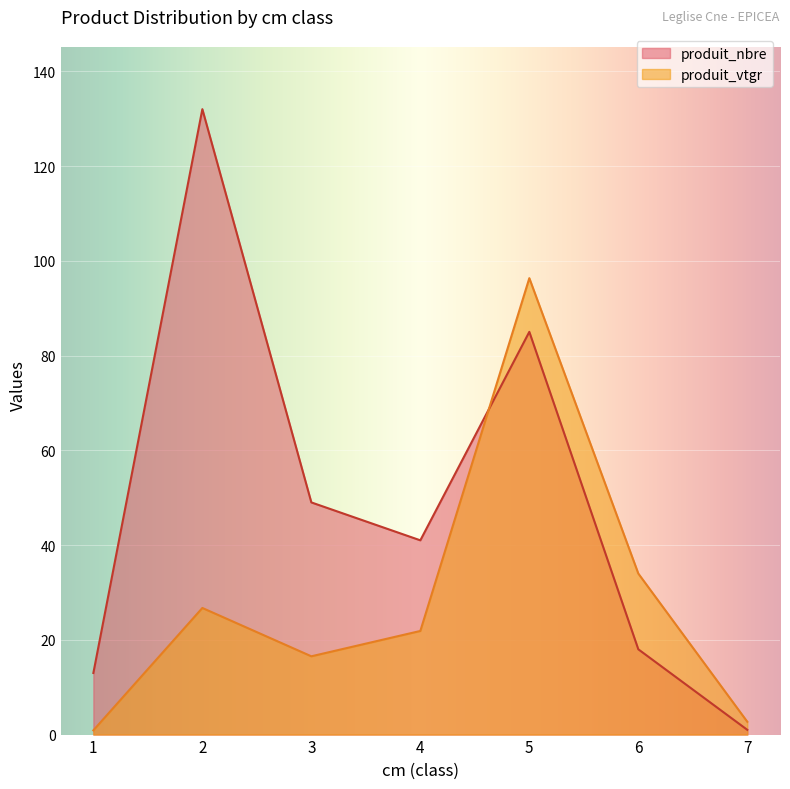

What is the spread (max minus min) of values at 6?

16.0